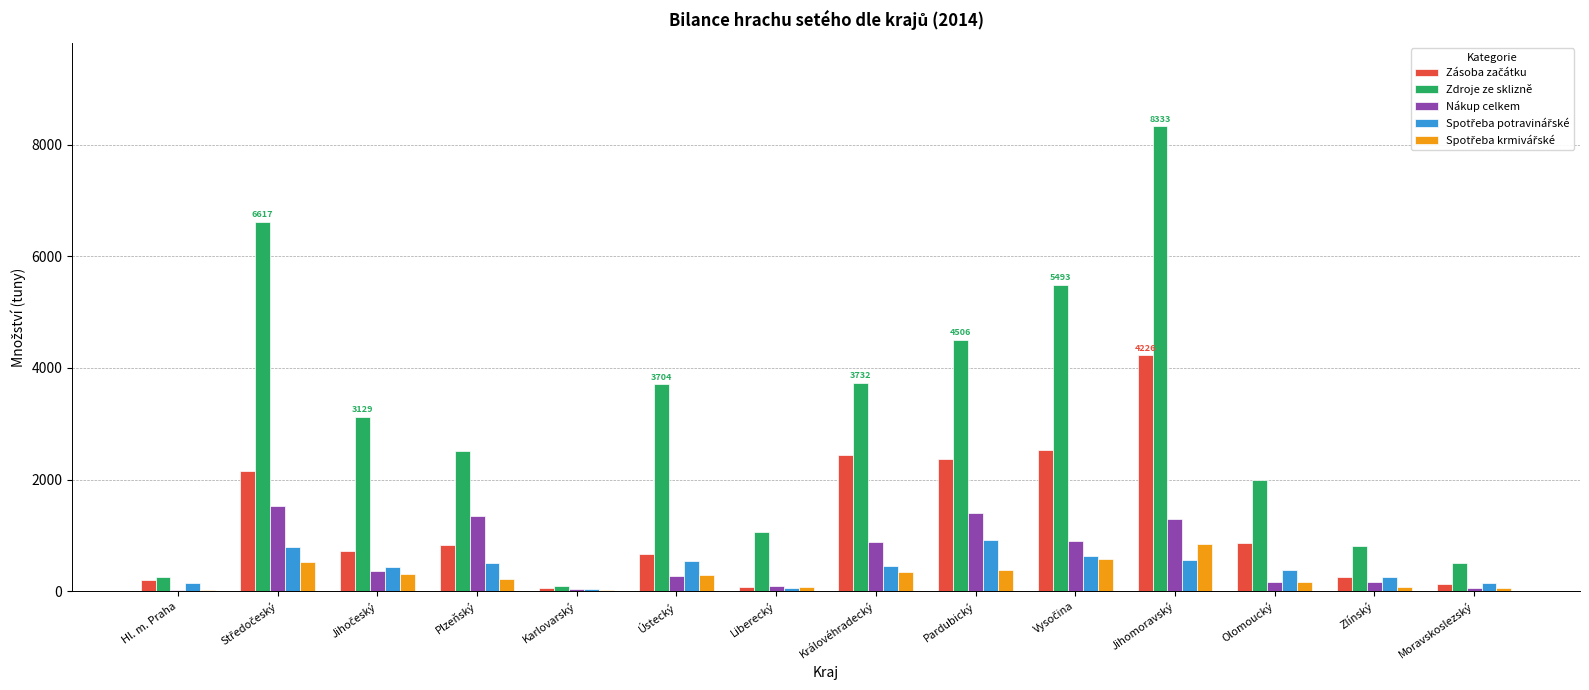

What is the sum of the Nákup celkem values at Jihomoravský and Zlínský?

1444.2